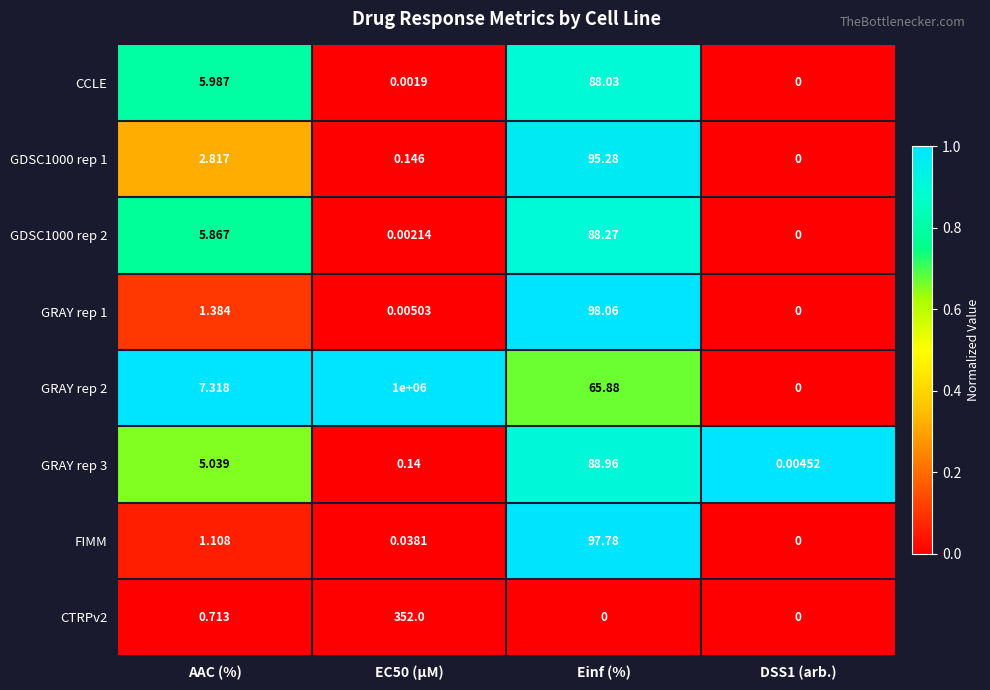

At which label is GDSC1000 rep 2 closest to 44?

AAC (%)